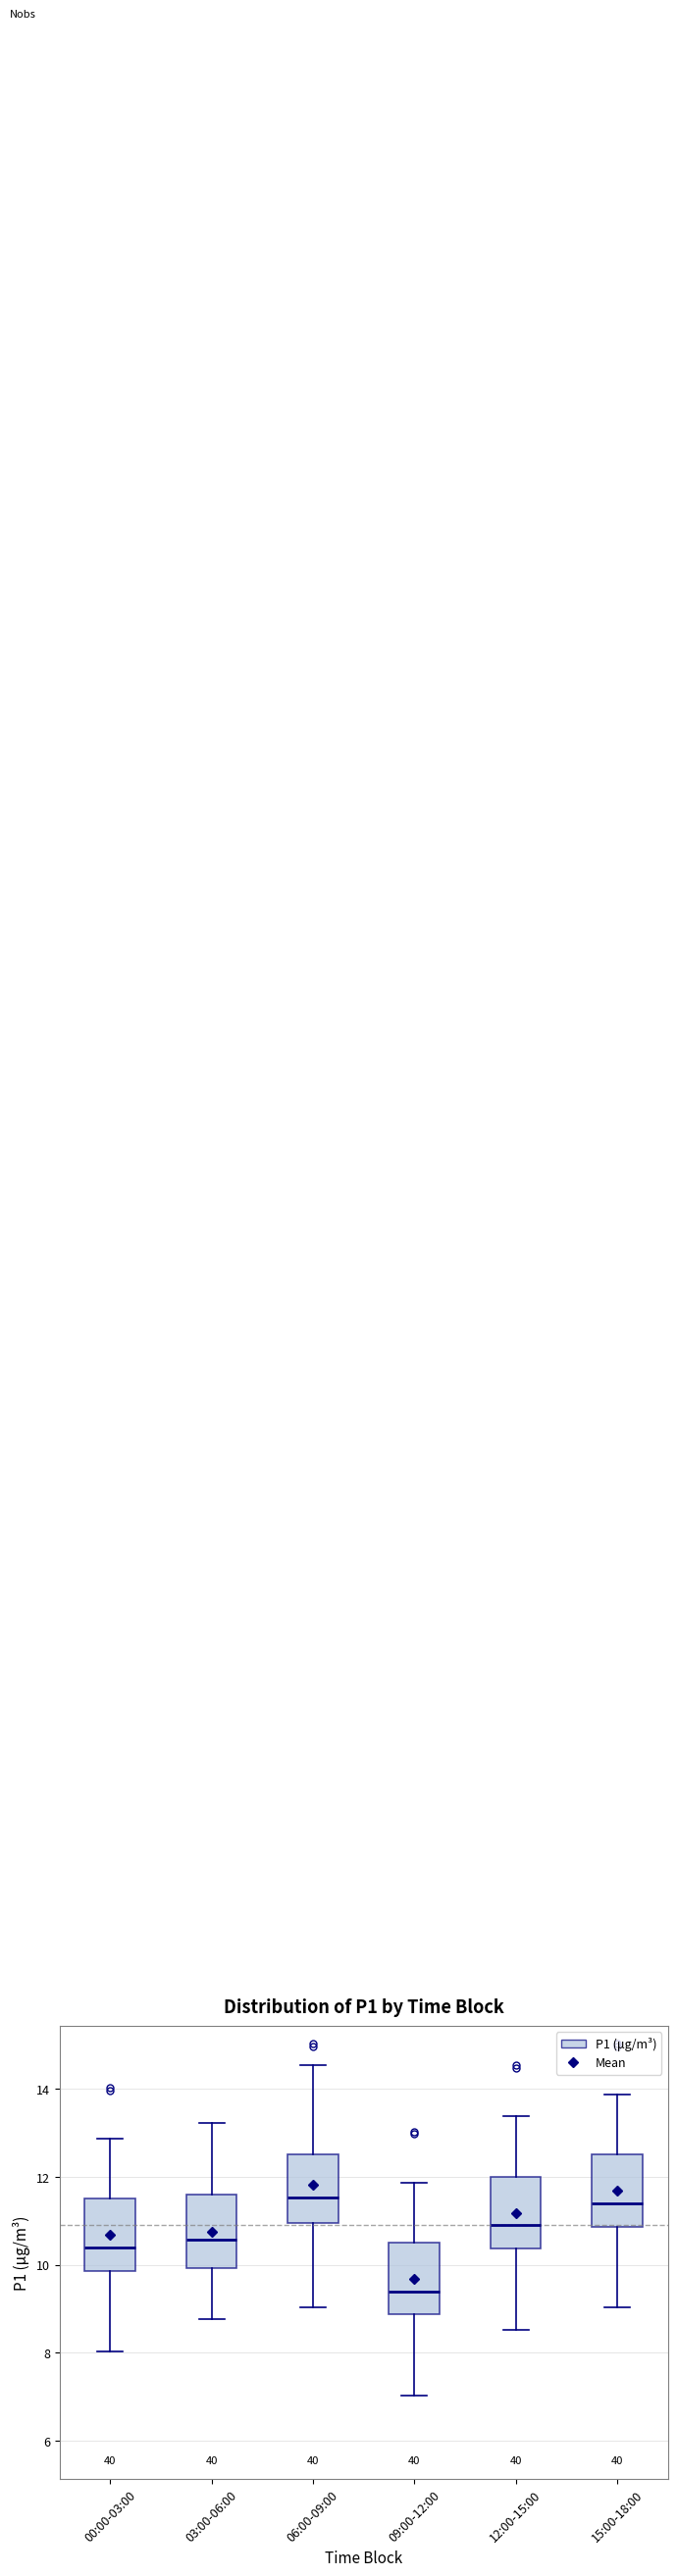

Which box has the lowest median line?

09:00-12:00